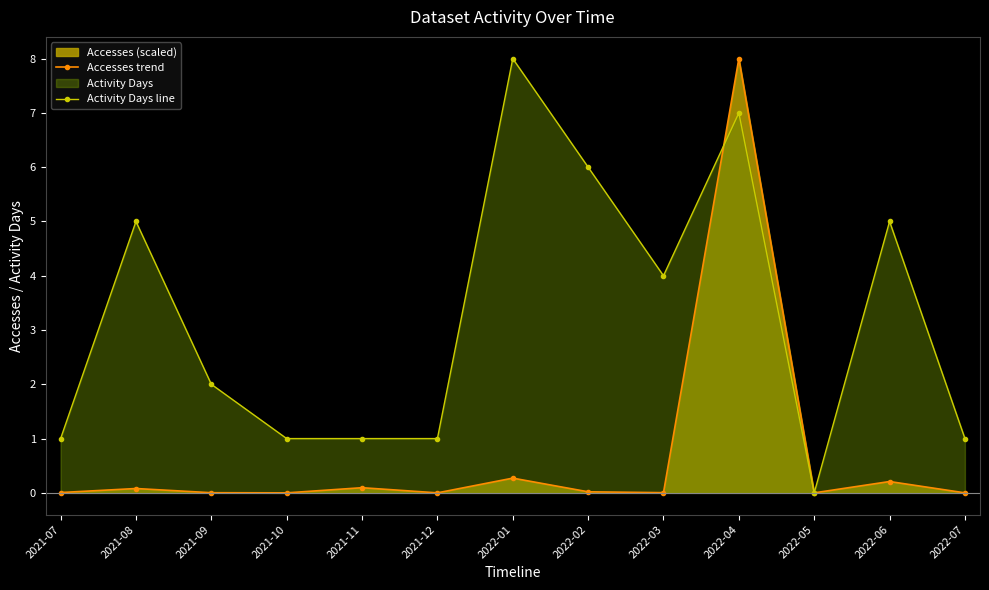

In Activity Days line, how many points are higher than both neighbors (excluding endpoints)?

4